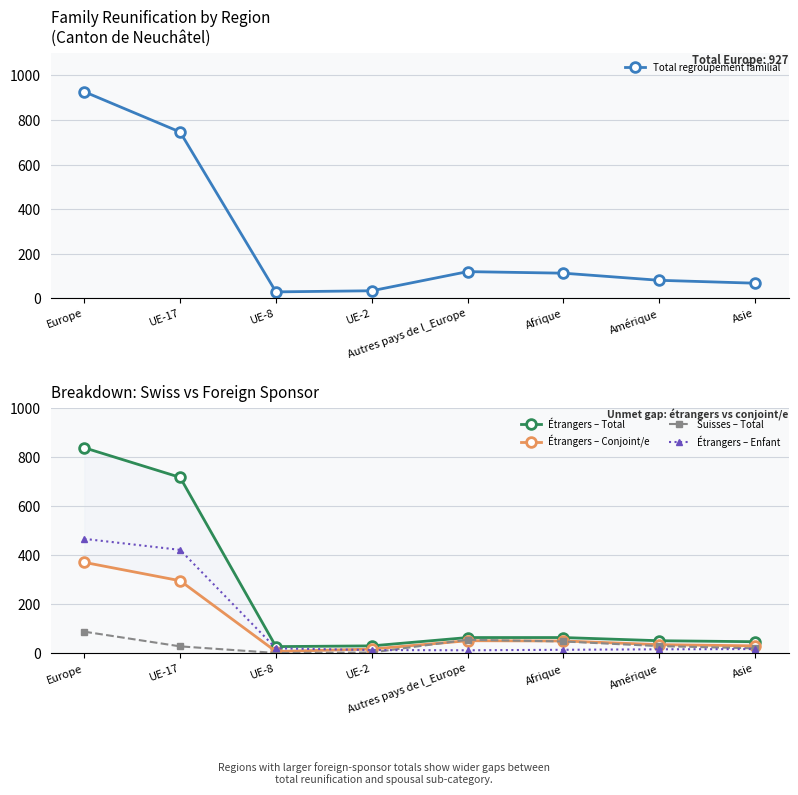

At which label does Étrangers – Total reach its minimum?

UE-8